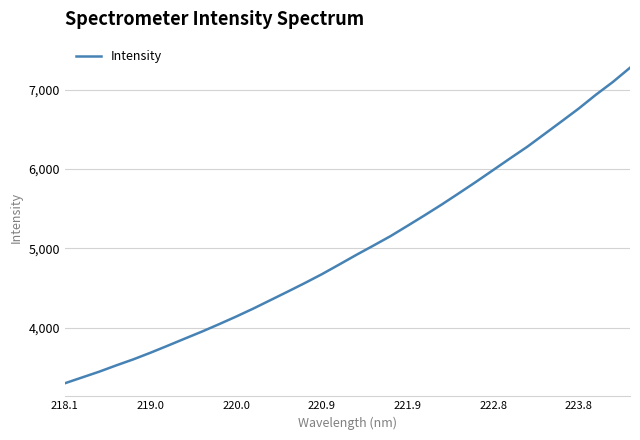

What is the maximum value shown in the chart?

7279.4